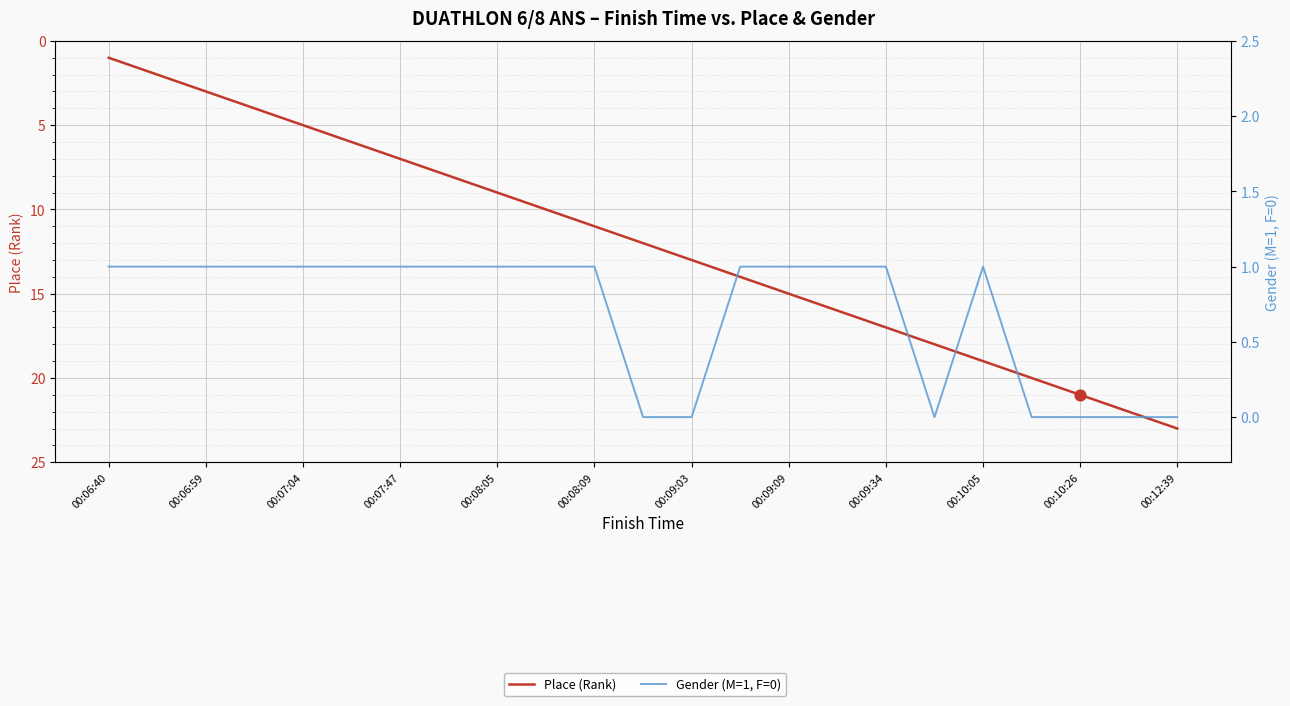

Which series contains the highest Y value?

Place (Rank)